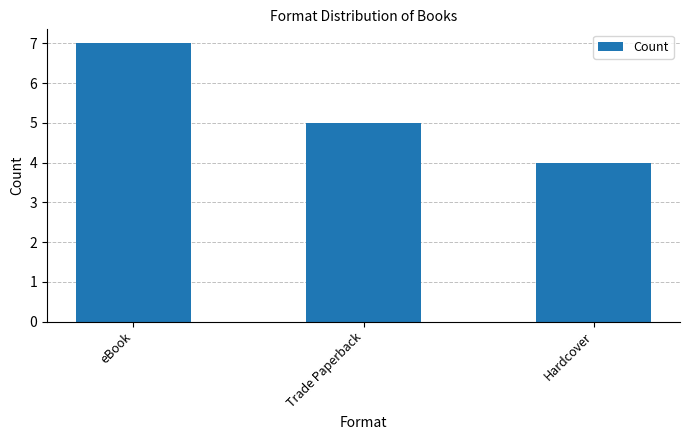

What is the value of the 3rd bar from the left?

4